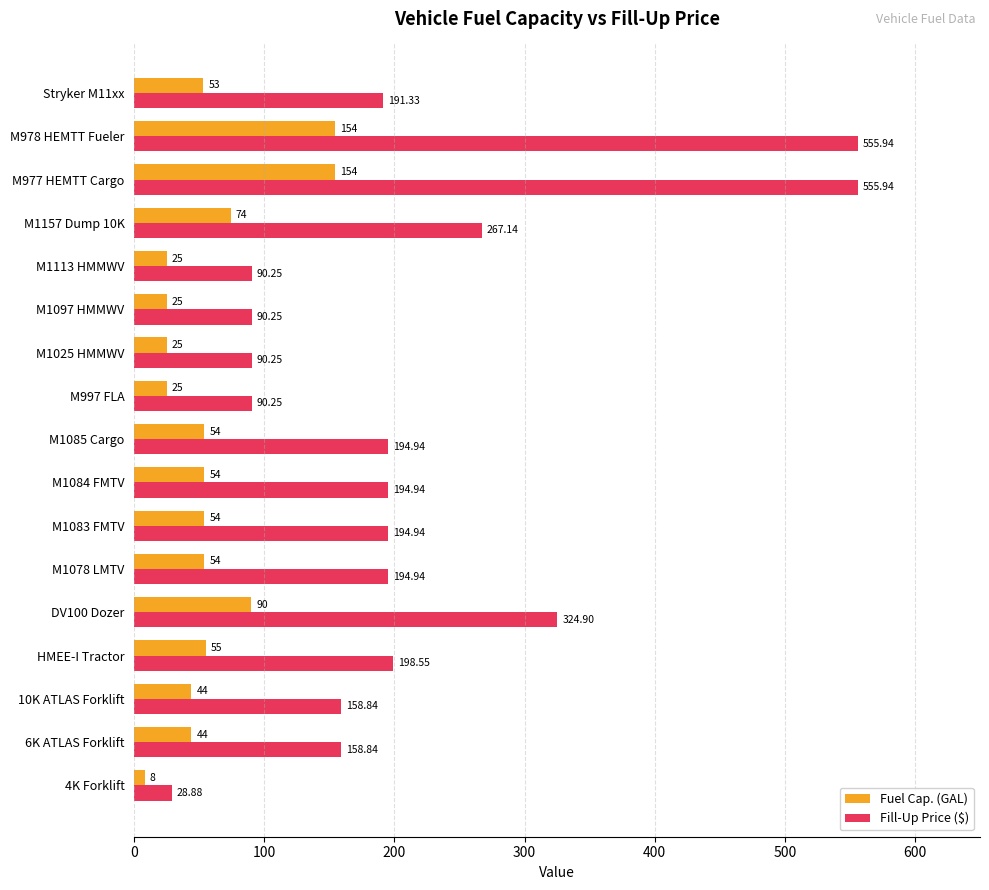

What is the difference between the second highest and second lowest values in the Fuel Cap. (GAL) series?

129.0